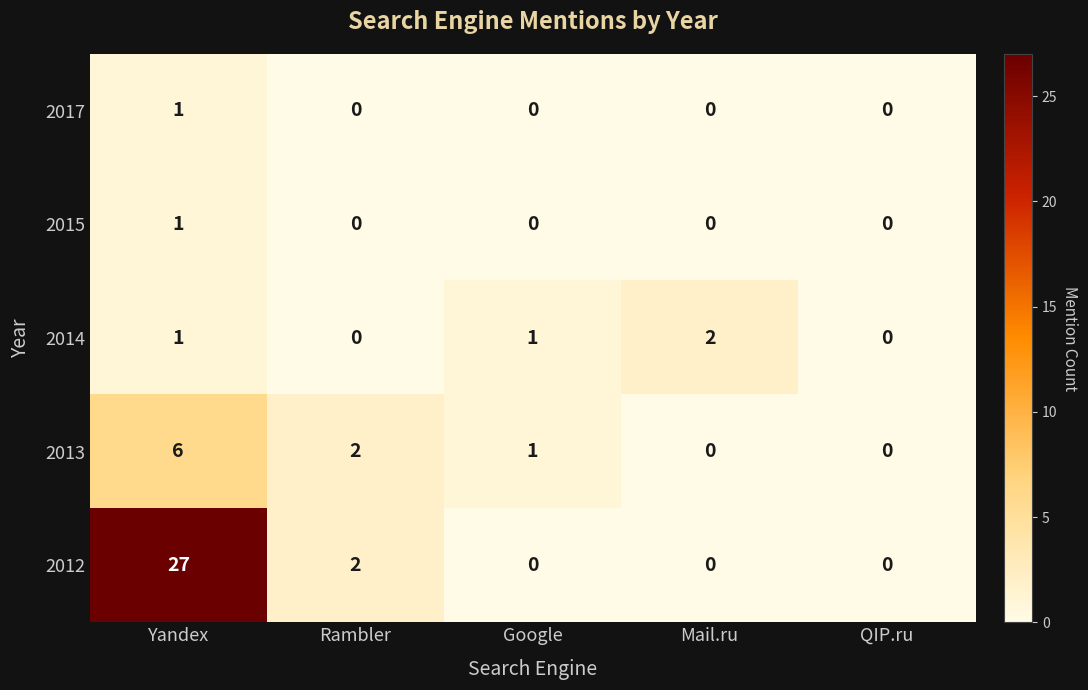

At how many categories does at least one series exceed 10?

1